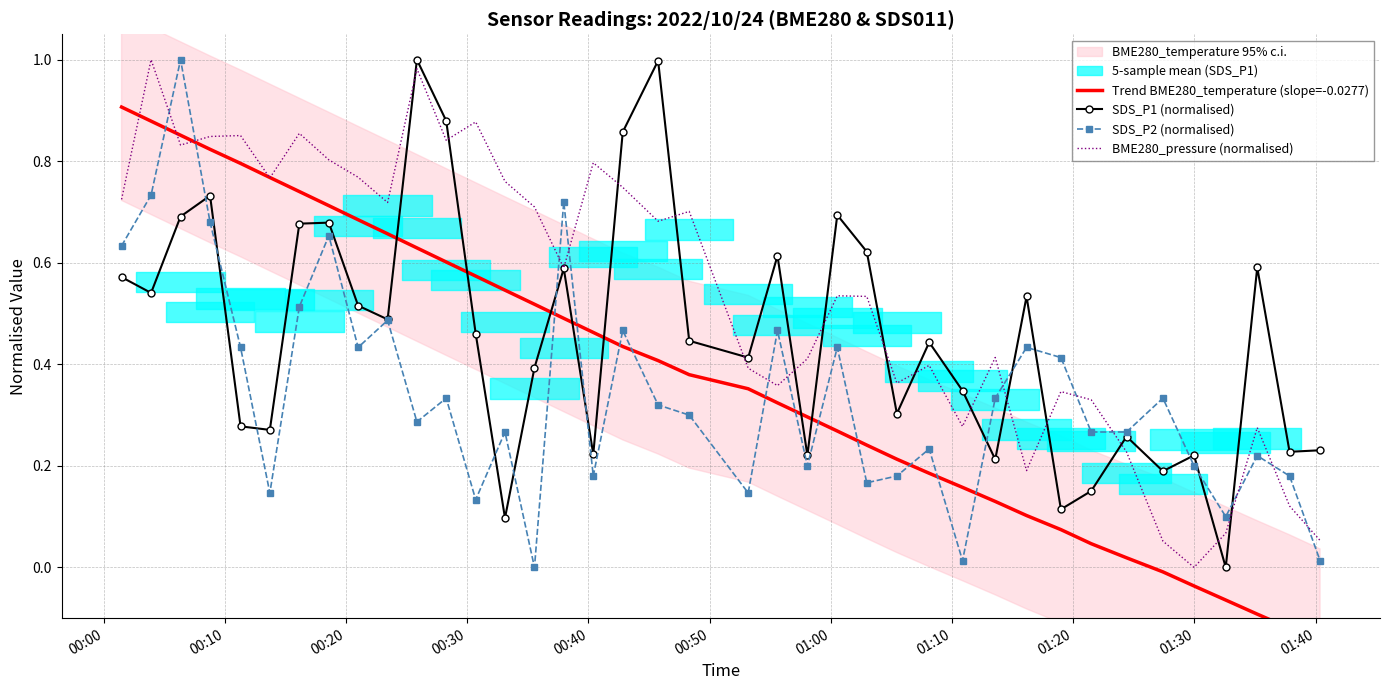

How many times do SDS_P2 (normalised) and BME280_pressure (normalised) cross each other?

12